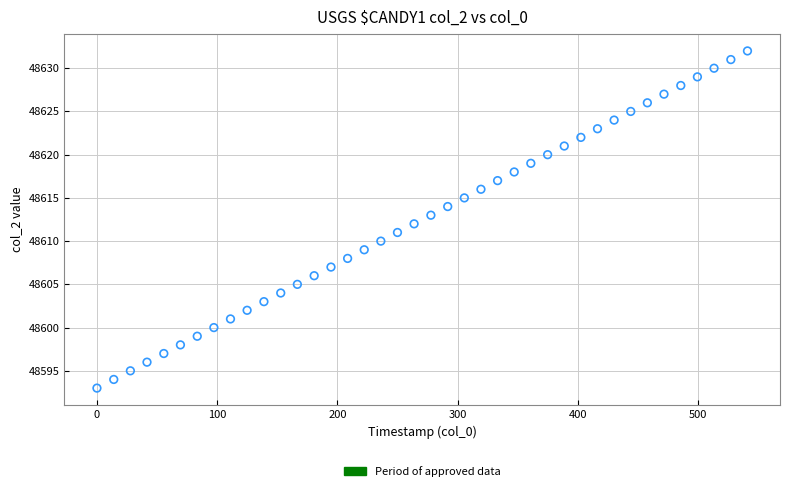

What is the range of Y values (max minus min)?

39